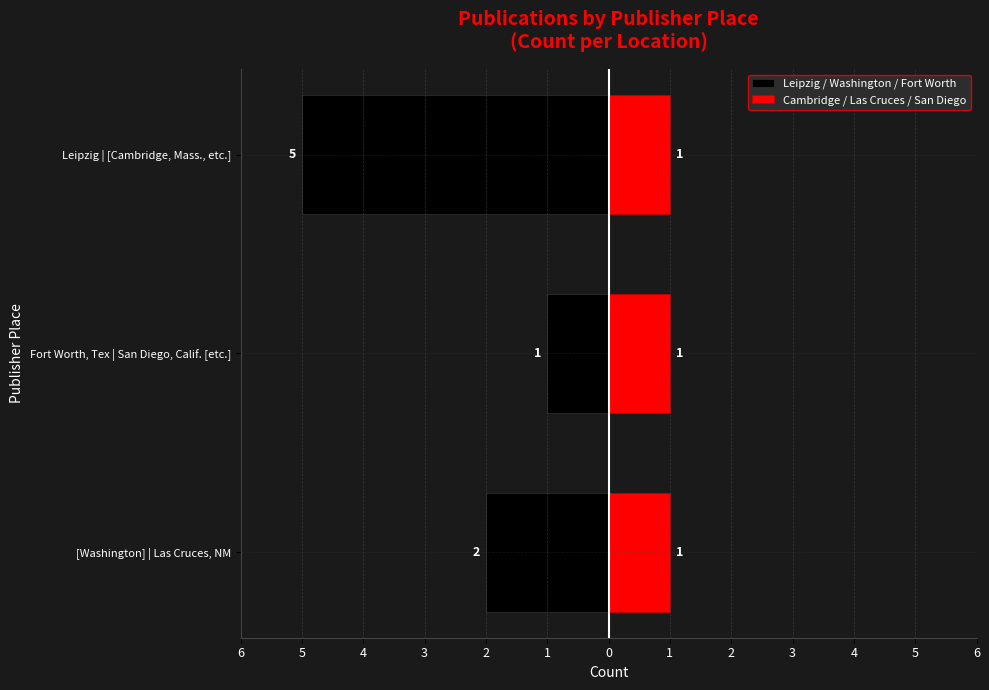

Which has a higher value, 4 or 5?

5